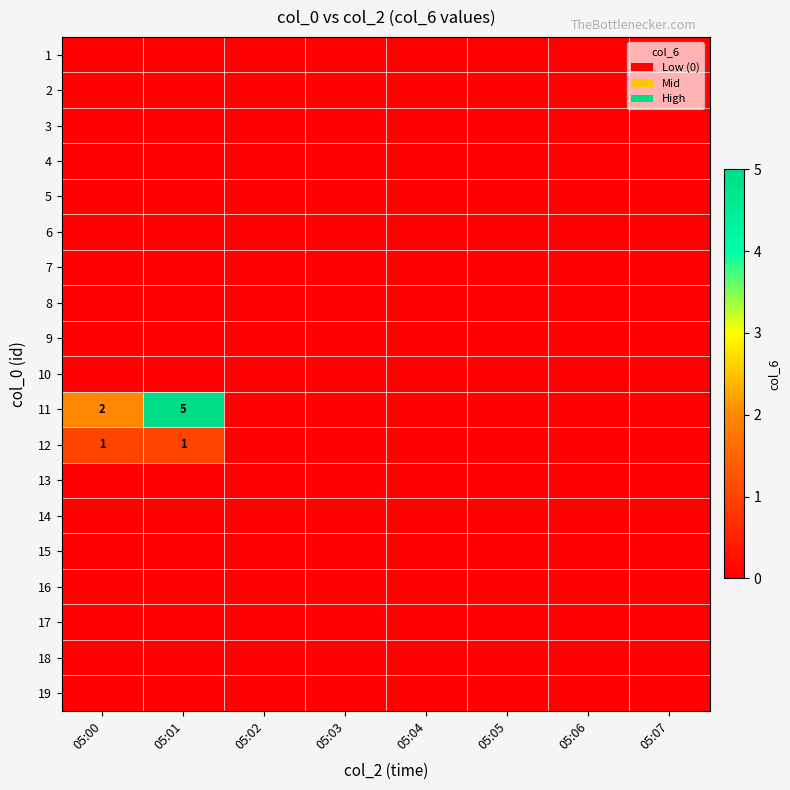

Which has a higher value, 05:05 or 05:03?

05:05